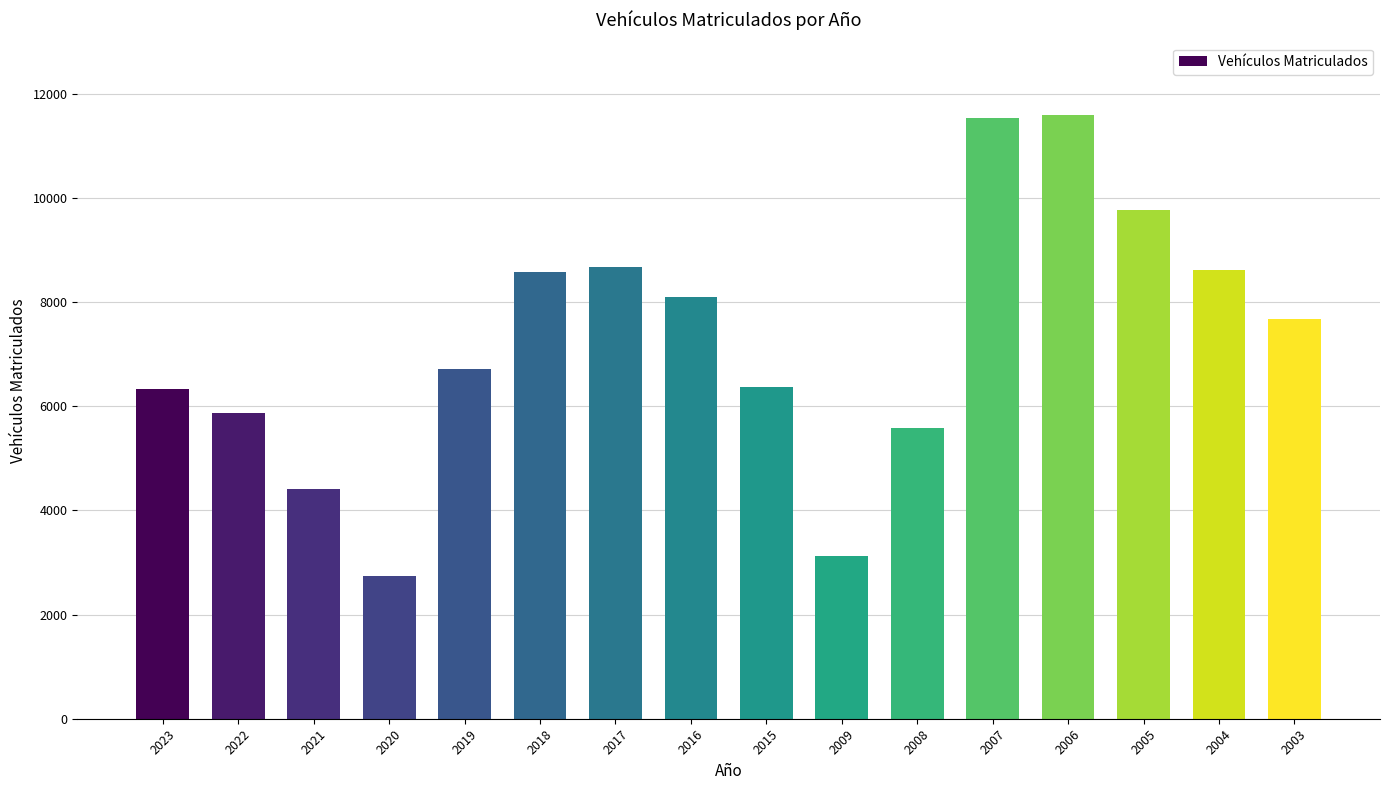

What is the average value?

7228